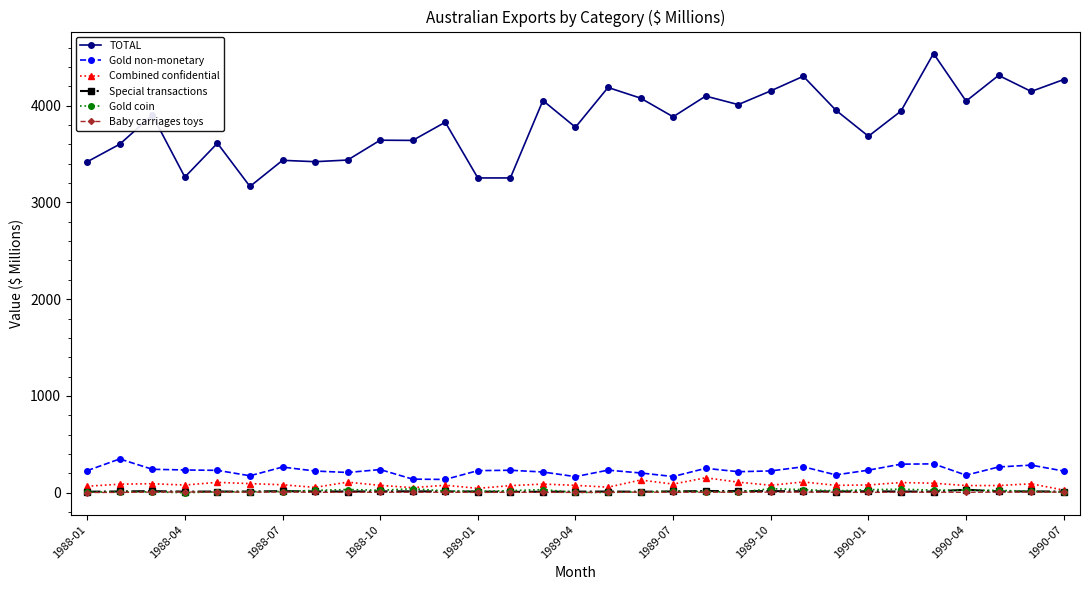

Which series has the largest range (max minus min)?

TOTAL